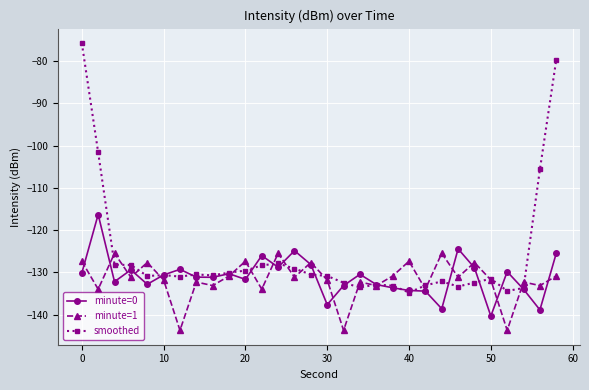

Which series has the largest total across all categories?

smoothed